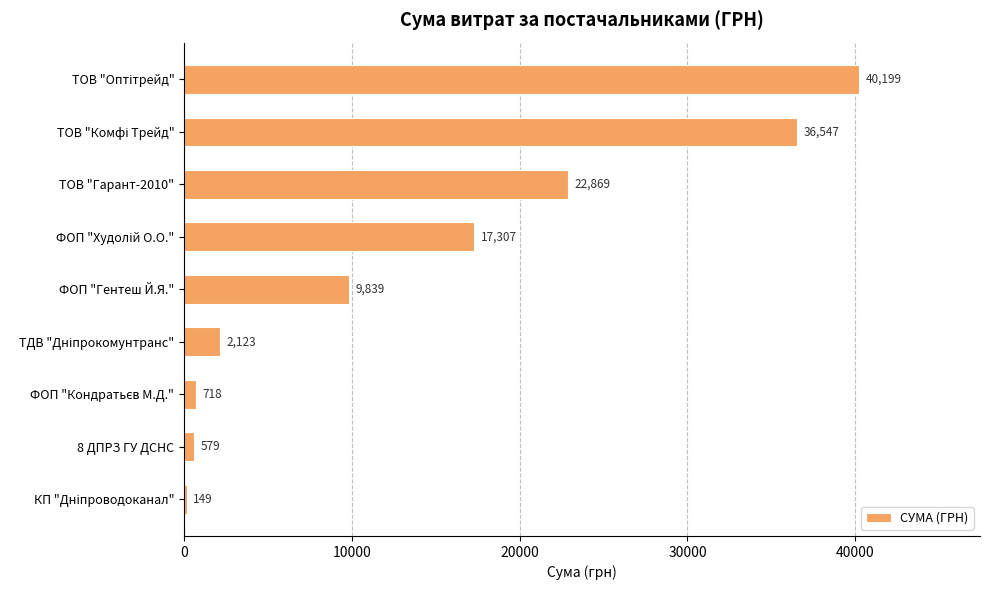

What is the maximum value shown in the chart?

40199.0